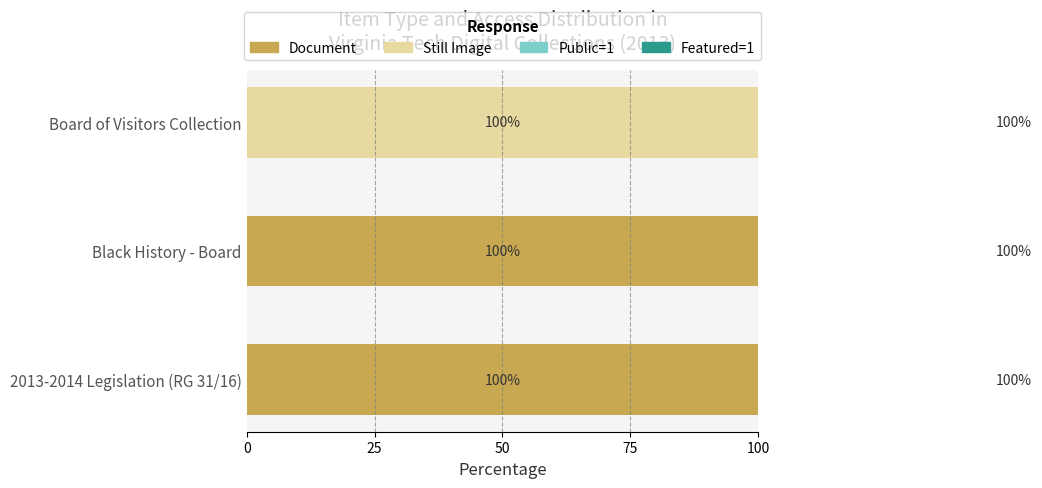

At how many categories does at least one series exceed 36?

3